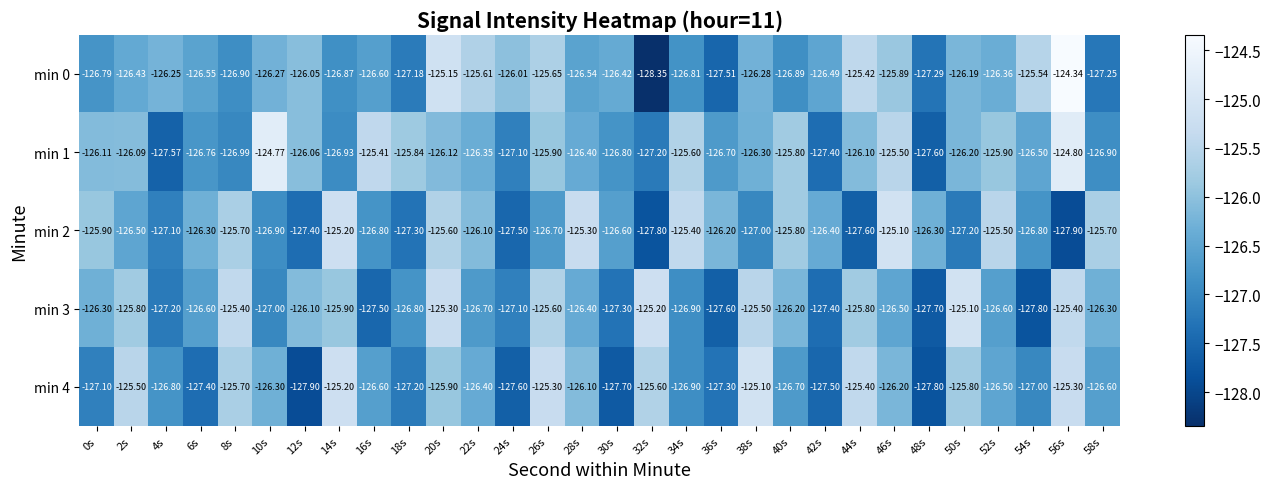

At which category is the sum across all series the highest?

56s